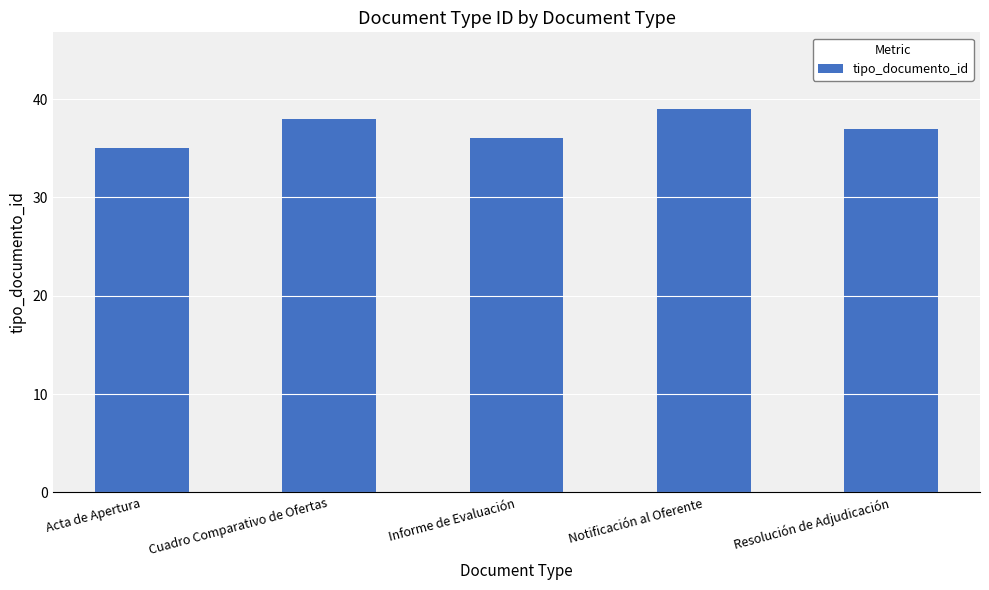

The value at Acta de Apertura is 35. True or false?

True